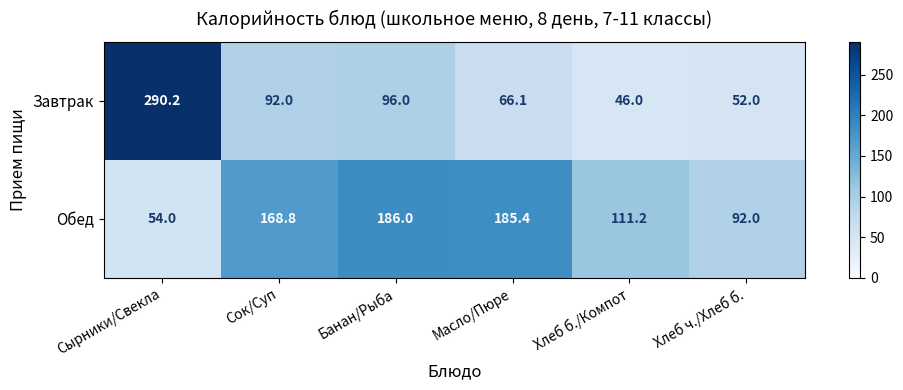

What is the difference between the highest and lowest values at Хлеб б./Компот?

65.2